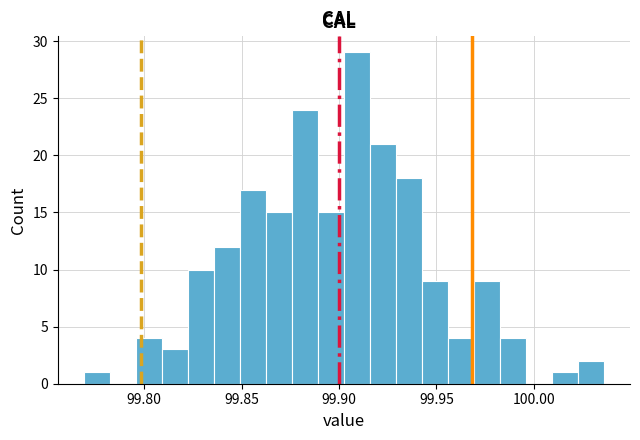

Around what value on the x-axis is the tallest bar? Give the approximate position of its centre, as read against the axis.

99.910